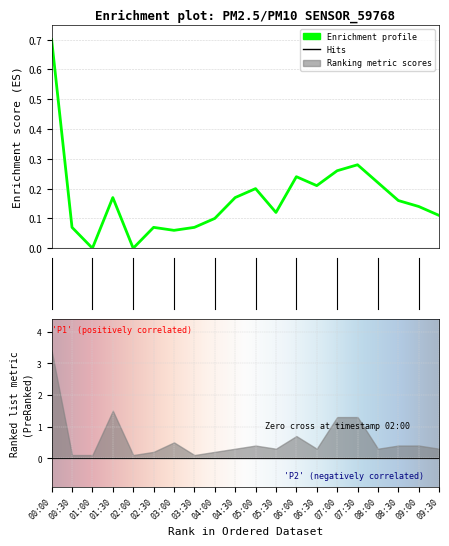

List the labels in order of value, largest first.

00:00, 07:30, 07:00, 06:00, 08:00, 06:30, 05:00, 01:30, 04:30, 08:30, 09:00, 05:30, 09:30, 04:00, 00:30, 02:30, 03:30, 03:00, 01:00, 02:00